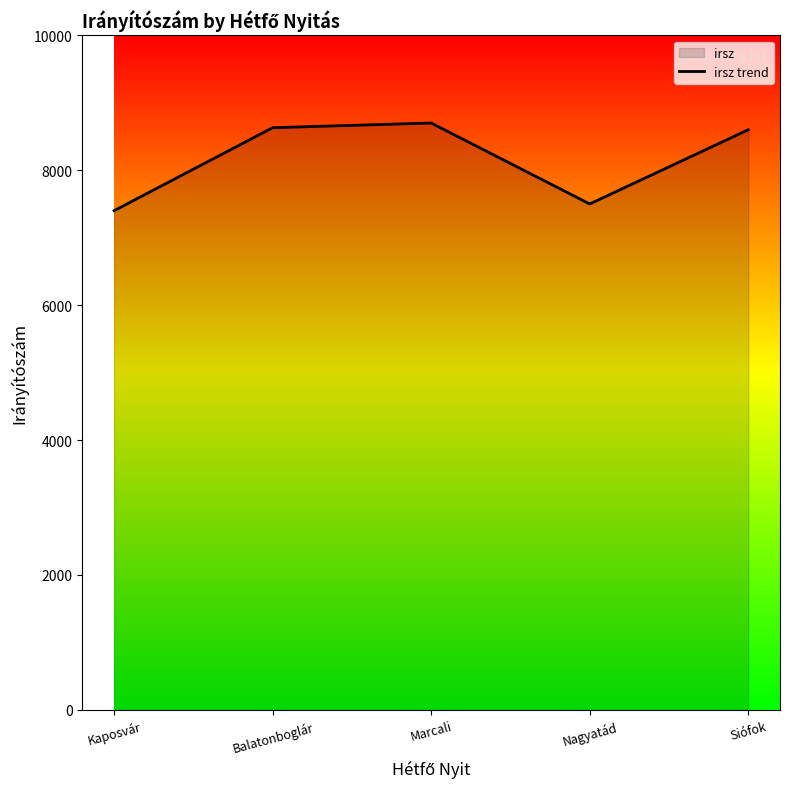

What is the ratio of the value at Marcali to the value at Kaposvár?

1.2